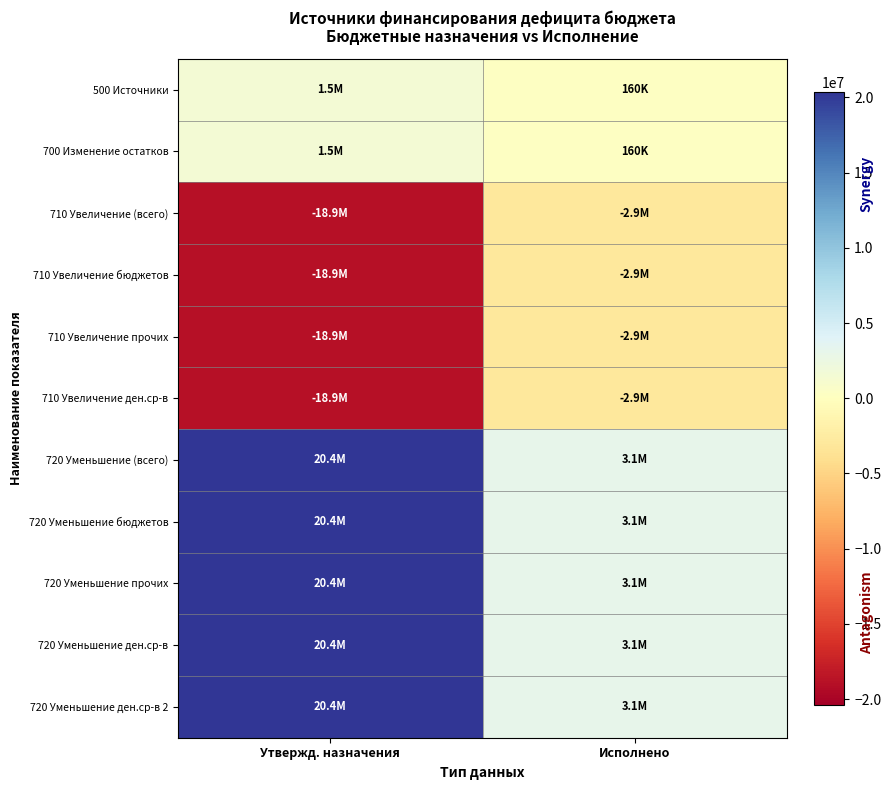

Reading left to right, transcribe all the data shown in this chart.

500 Источники: Утвержд. назначения=1482600.0	Исполнено=159719.6
700 Изменение остатков: Утвержд. назначения=1482600.0	Исполнено=159719.6
710 Увеличение (всего): Утвержд. назначения=-18889700.0	Исполнено=-2902287.6
710 Увеличение бюджетов: Утвержд. назначения=-18889700.0	Исполнено=-2902287.6
710 Увеличение прочих: Утвержд. назначения=-18889700.0	Исполнено=-2902287.6
710 Увеличение ден.ср-в: Утвержд. назначения=-18889700.0	Исполнено=-2902287.6
720 Уменьшение (всего): Утвержд. назначения=20372300.0	Исполнено=3062007.2
720 Уменьшение бюджетов: Утвержд. назначения=20372300.0	Исполнено=3062007.2
720 Уменьшение прочих: Утвержд. назначения=20372300.0	Исполнено=3062007.2
720 Уменьшение ден.ср-в: Утвержд. назначения=20372300.0	Исполнено=3062007.2
720 Уменьшение ден.ср-в 2: Утвержд. назначения=20372300.0	Исполнено=3062007.2